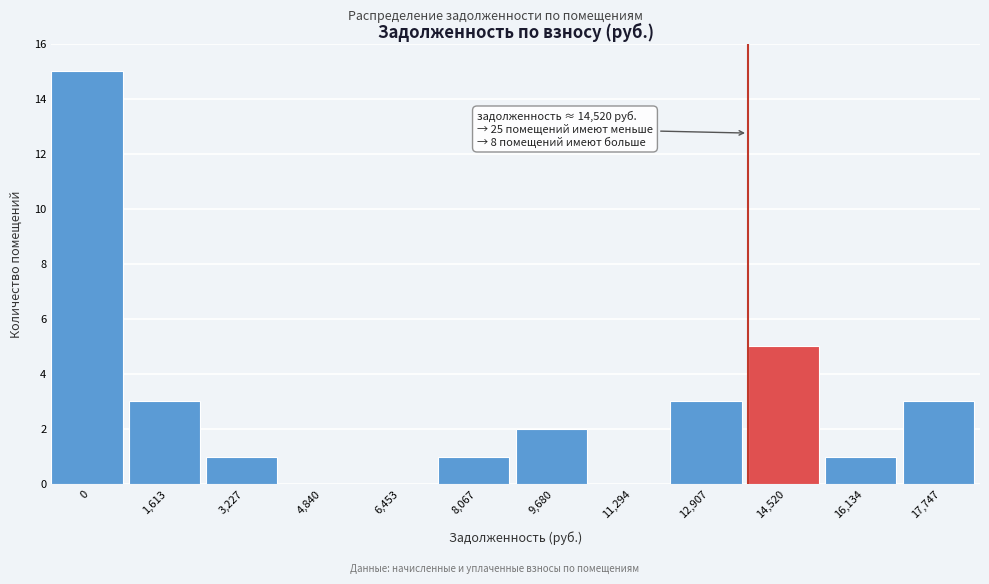

Reading left to right, list all the values displayed in this chart.

0=15	1,613=3	3,227=1	4,840=0	6,453=0	8,067=1	9,680=2	11,294=0	12,907=3	14,520=5	16,134=1	17,747=3